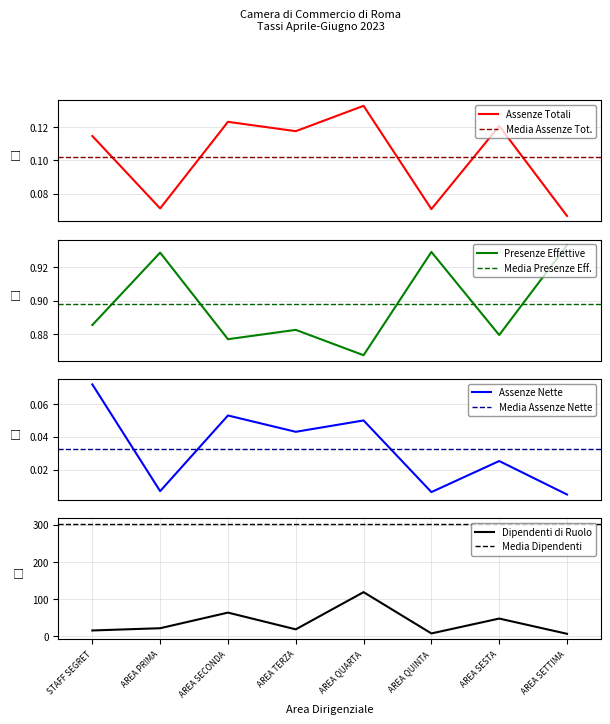

At which category does Tasso percentuale ASSENZE TOTALI reach its first local valley?

AREA PRIMA